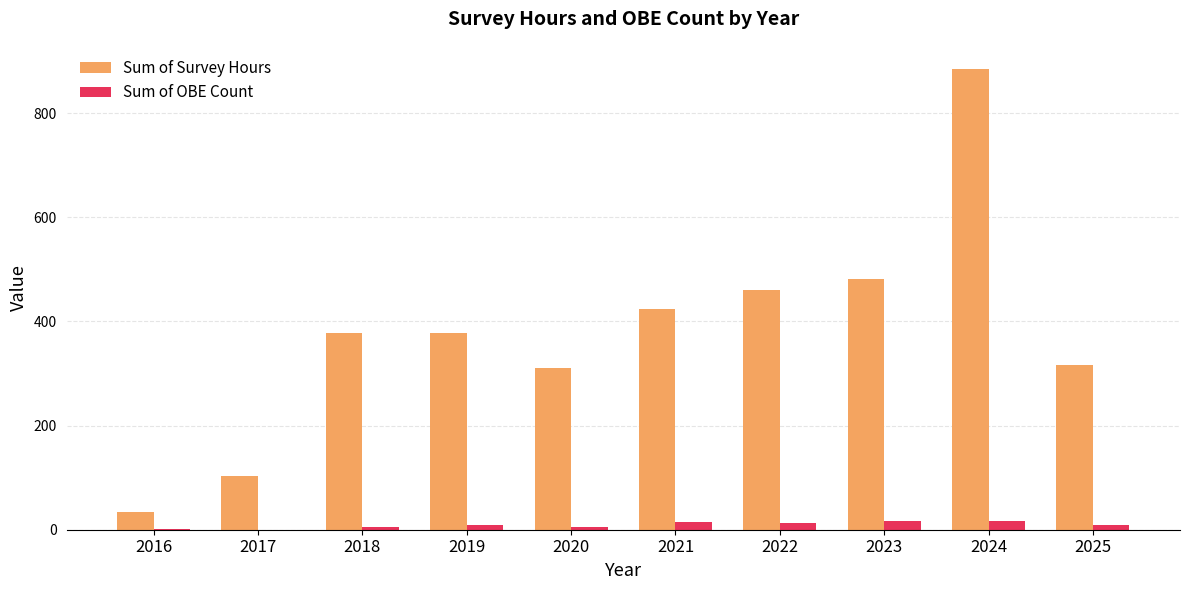

Which series changed the most between 2016 and 2019?

Sum of Survey Hours